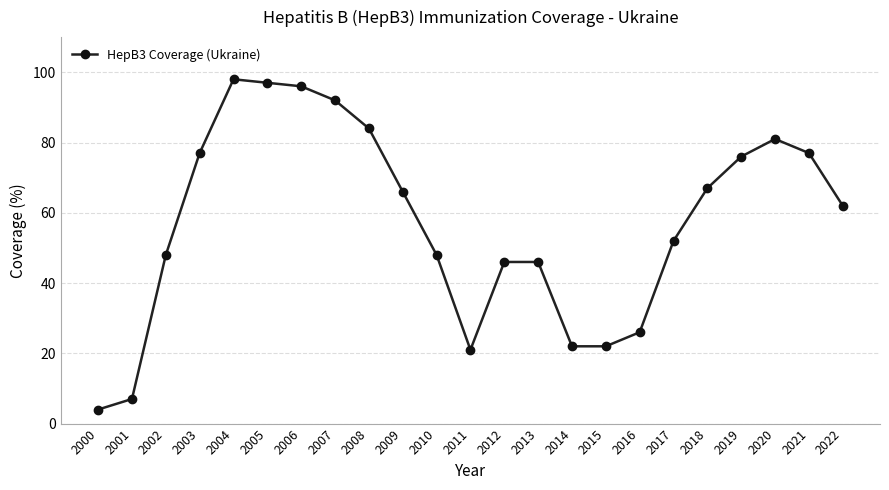

What is the difference between the maximum and minimum values?

94